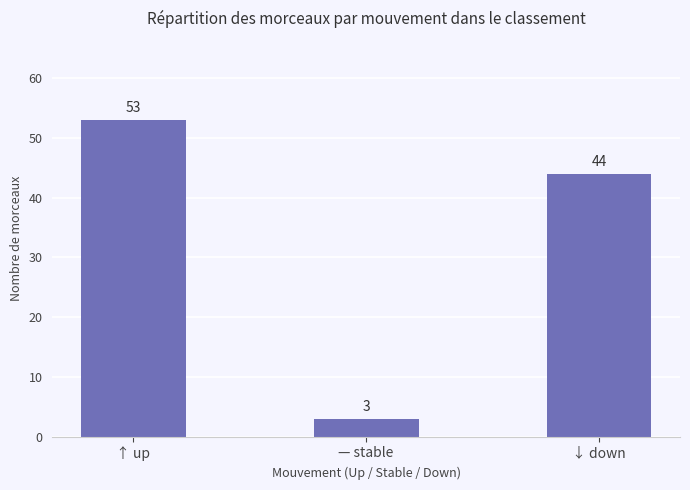

Reading right to left, what are all the values shown in this chart?

↓ down=44	— stable=3	↑ up=53